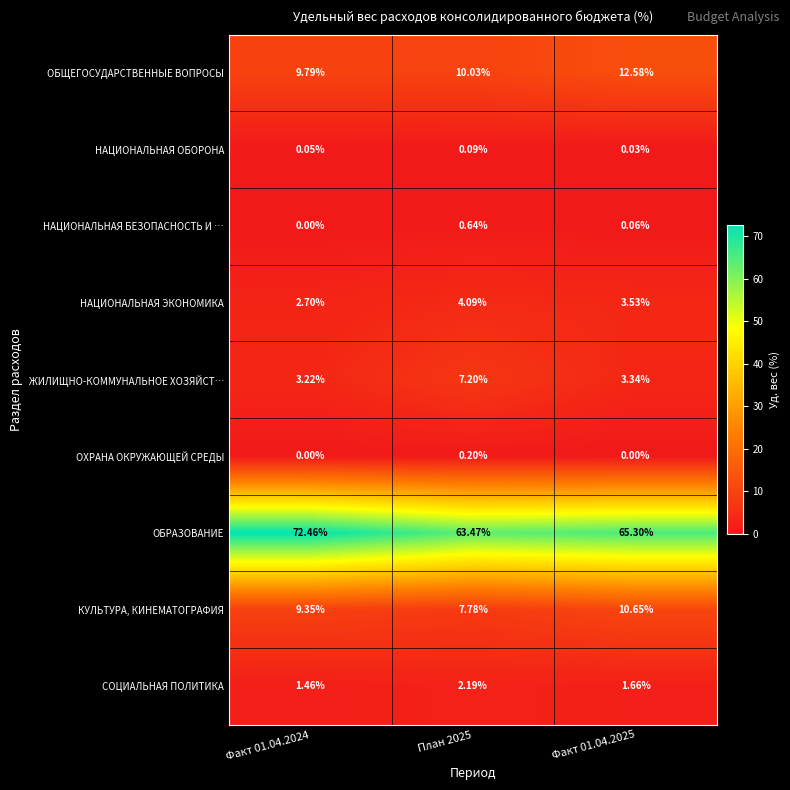

Which series changed the most between Факт 01.04.2024 and План 2025?

ОБРАЗОВАНИЕ